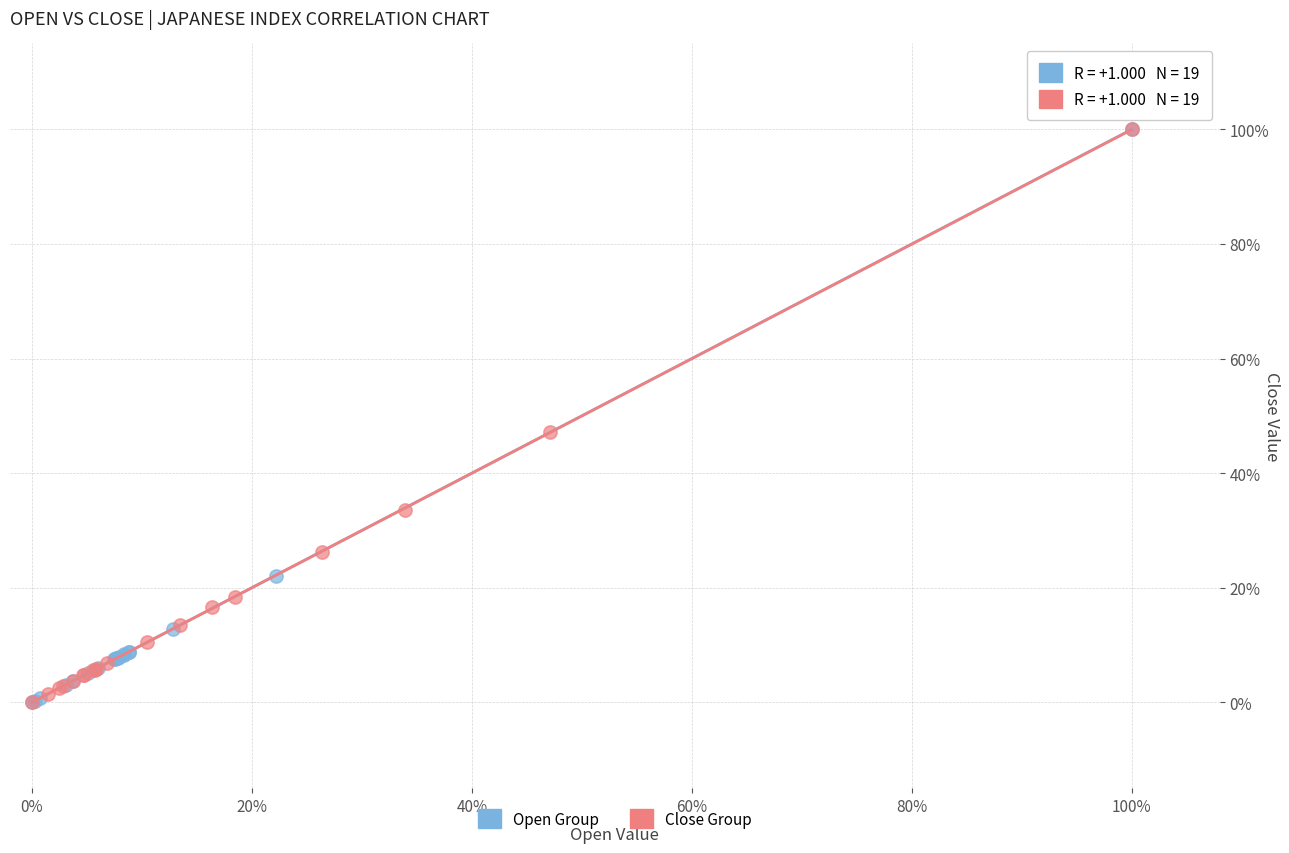

What are all the series names shown in the legend?

Open Group, Close Group